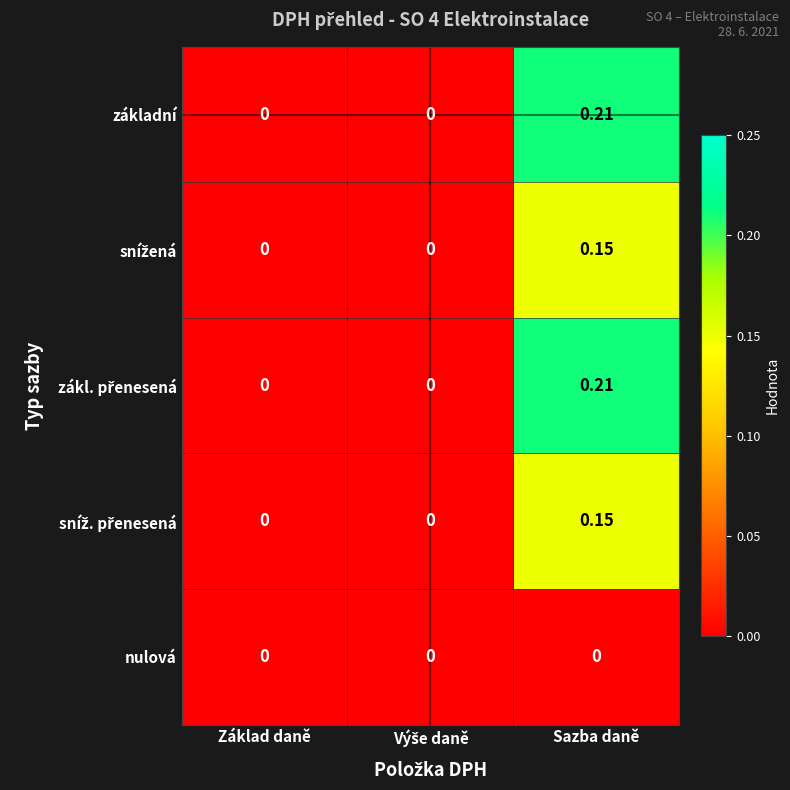

At which category is the sum across all series the highest?

Sazba daně